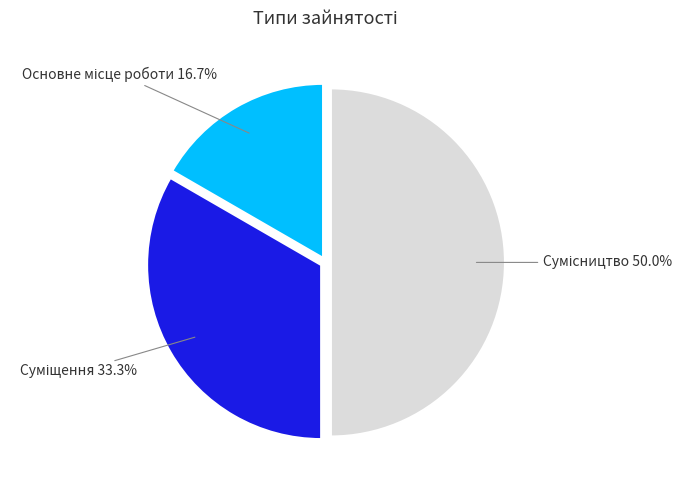

Which slice is the smallest?

Основне місце роботи